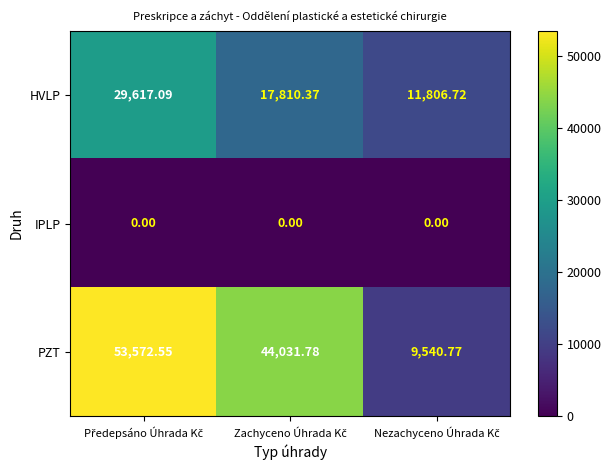

Which series has the largest total across all categories?

PZT